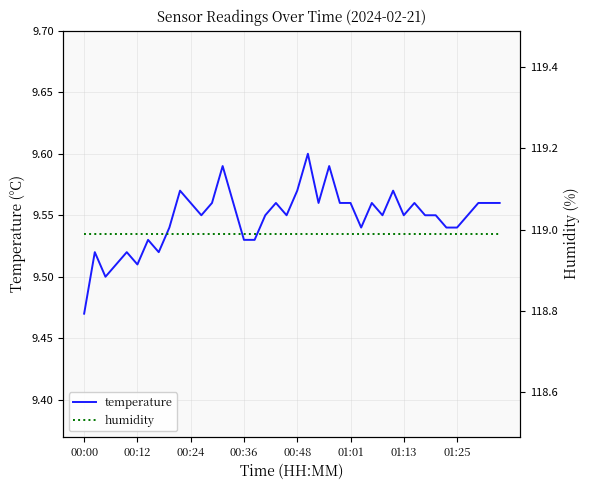

At which label does humidity reach its minimum?

00:00